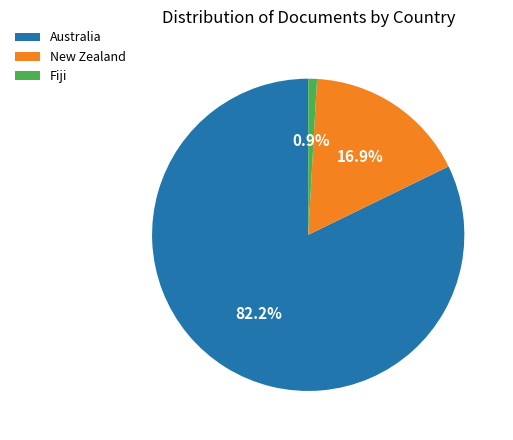

Which slice is the smallest?

Fiji